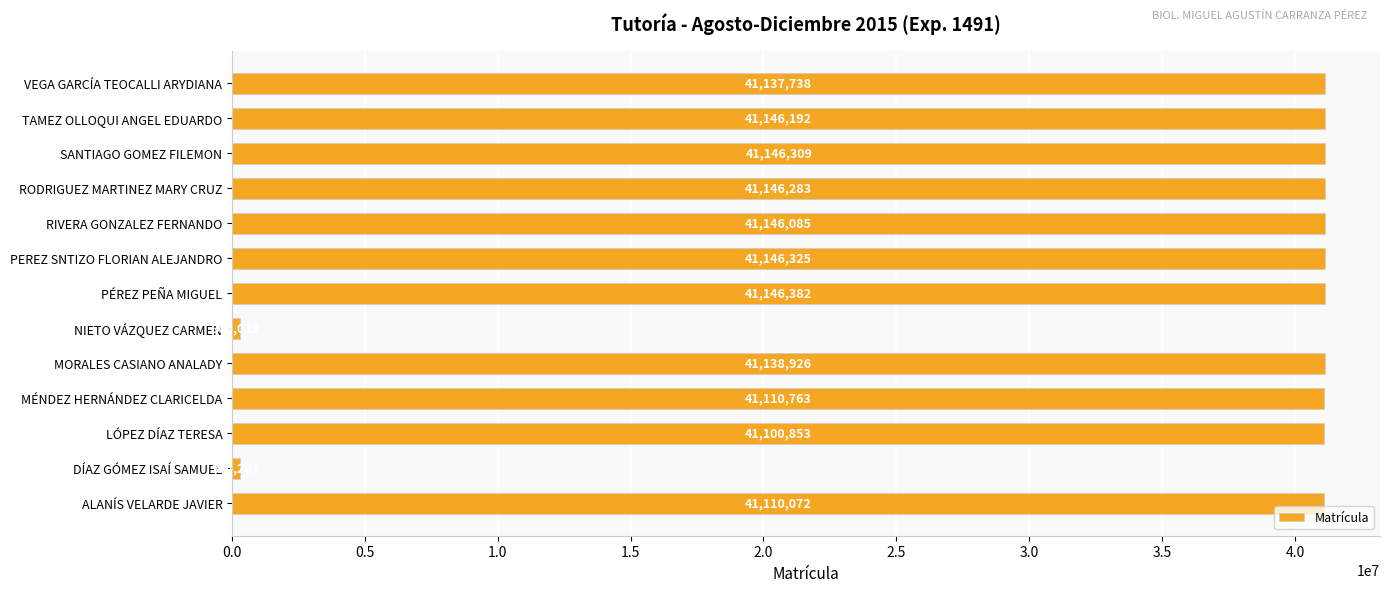

List the labels in order of value, largest first.

PÉREZ PEÑA MIGUEL, PEREZ SNTIZO FLORIAN ALEJANDRO, SANTIAGO GOMEZ FILEMON, RODRIGUEZ MARTINEZ MARY CRUZ, TAMEZ OLLOQUI ANGEL EDUARDO, RIVERA GONZALEZ FERNANDO, MORALES CASIANO ANALADY, VEGA GARCÍA TEOCALLI ARYDIANA, MÉNDEZ HERNÁNDEZ CLARICELDA, ALANÍS VELARDE JAVIER, LÓPEZ DÍAZ TERESA, NIETO VÁZQUEZ CARMEN, DÍAZ GÓMEZ ISAÍ SAMUEL